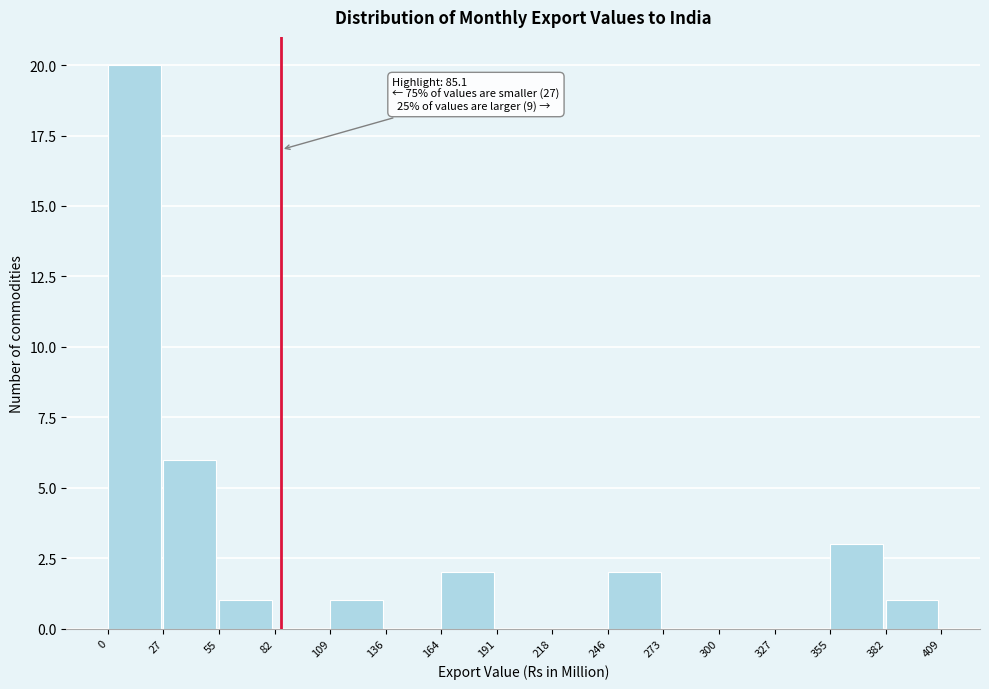

Which range on the x-axis has the tallest bar?

0 to 27